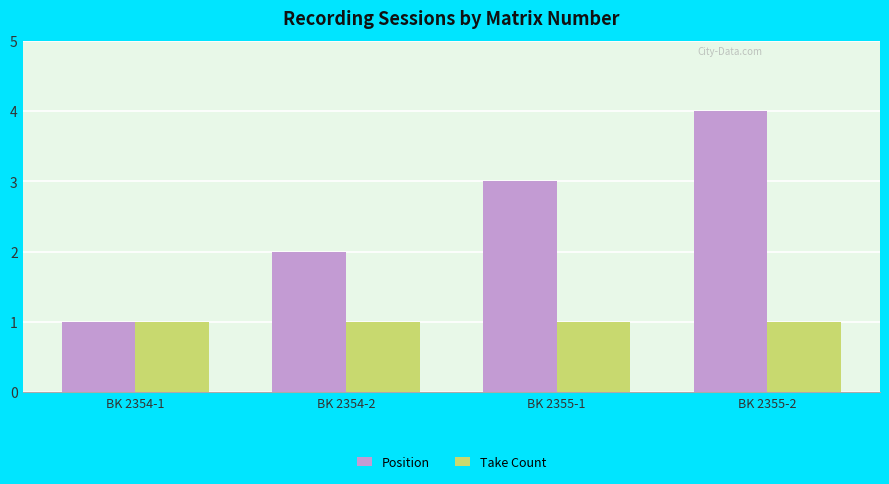

How many bars are there in each group?

2